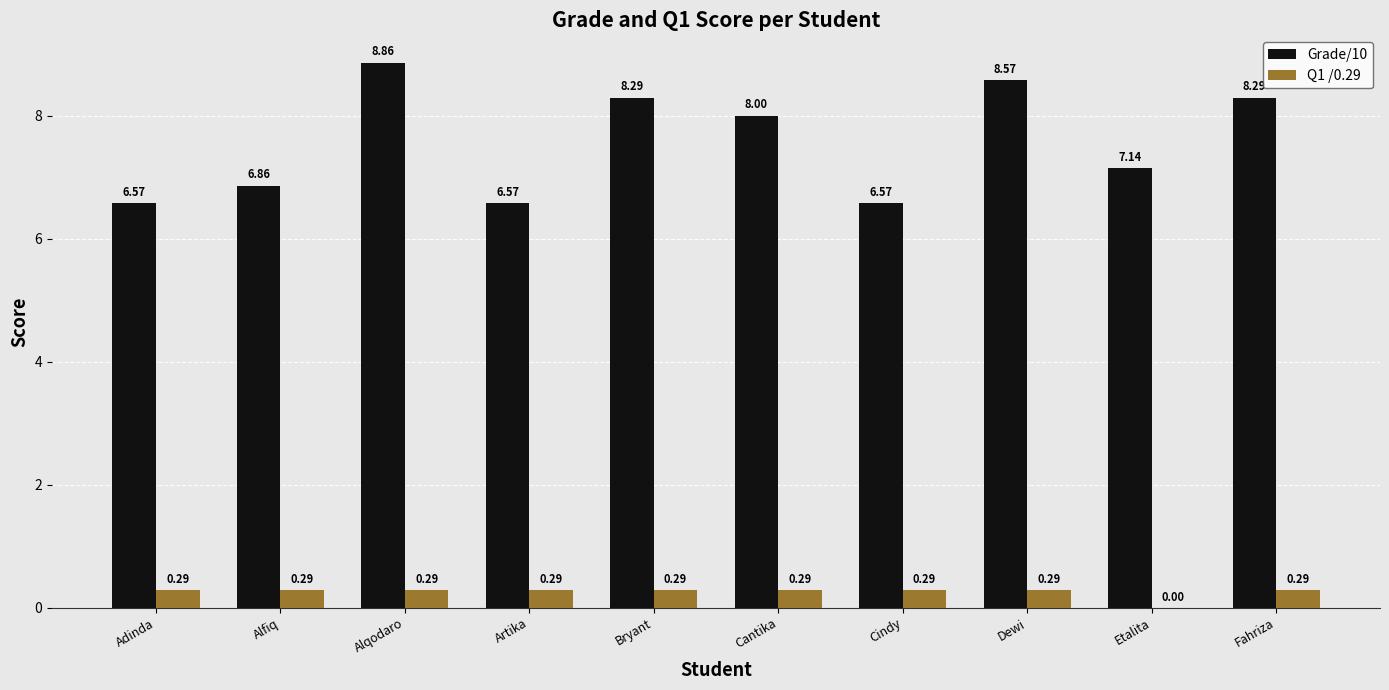

Which series changed the most between Bryant and Etalita?

Grade/10